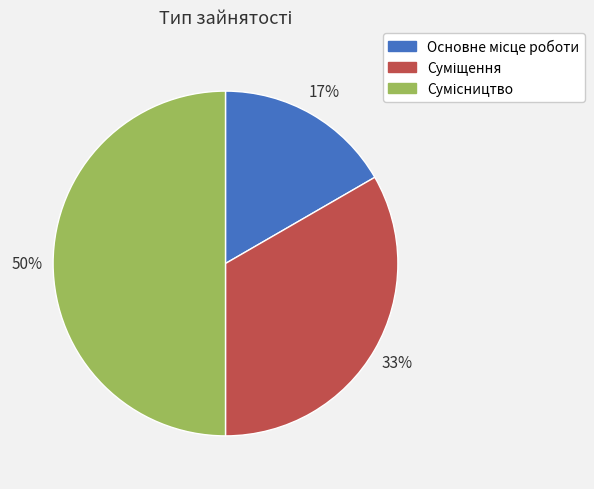

To the nearest percent, what is the difference between the largest and smallest slice percentages?

33%